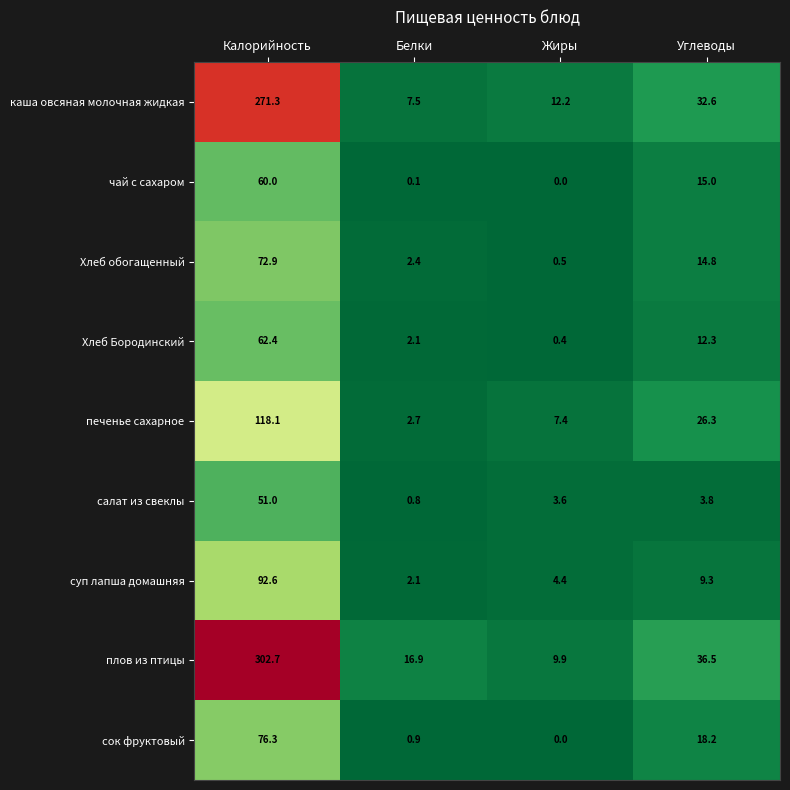

What is the difference between the maximum and minimum values in the печенье сахарное series?

115.4